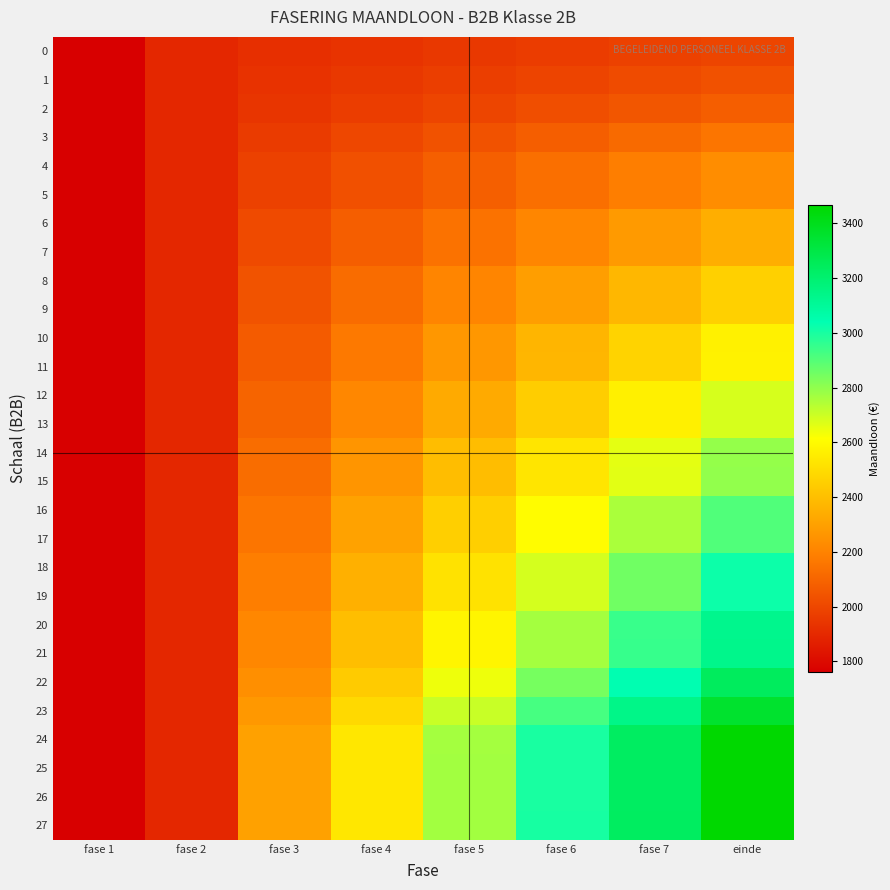

What is the difference between the highest and lowest values at einde?

1472.3